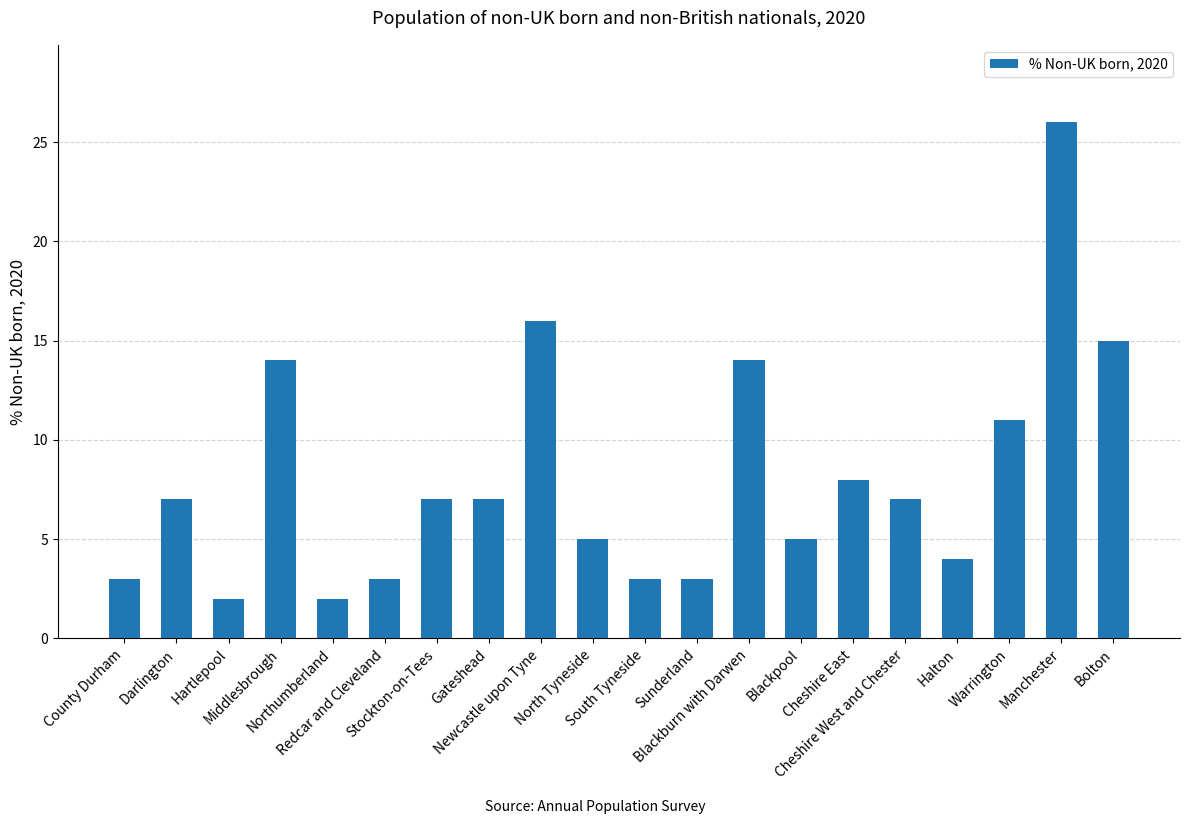

What is the difference between the maximum and minimum values?

24